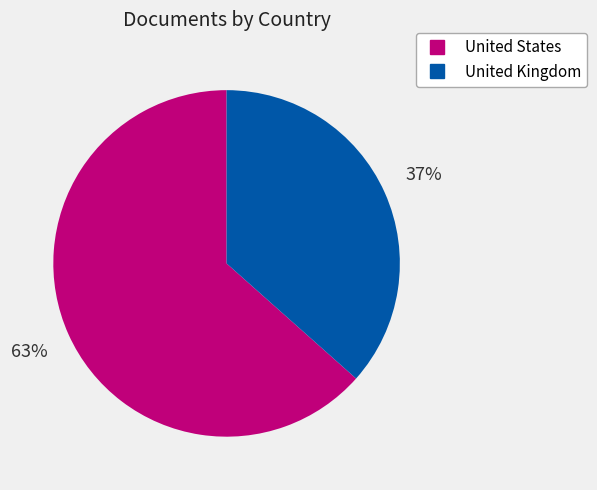

To the nearest percent, what portion does United States represent?

63%